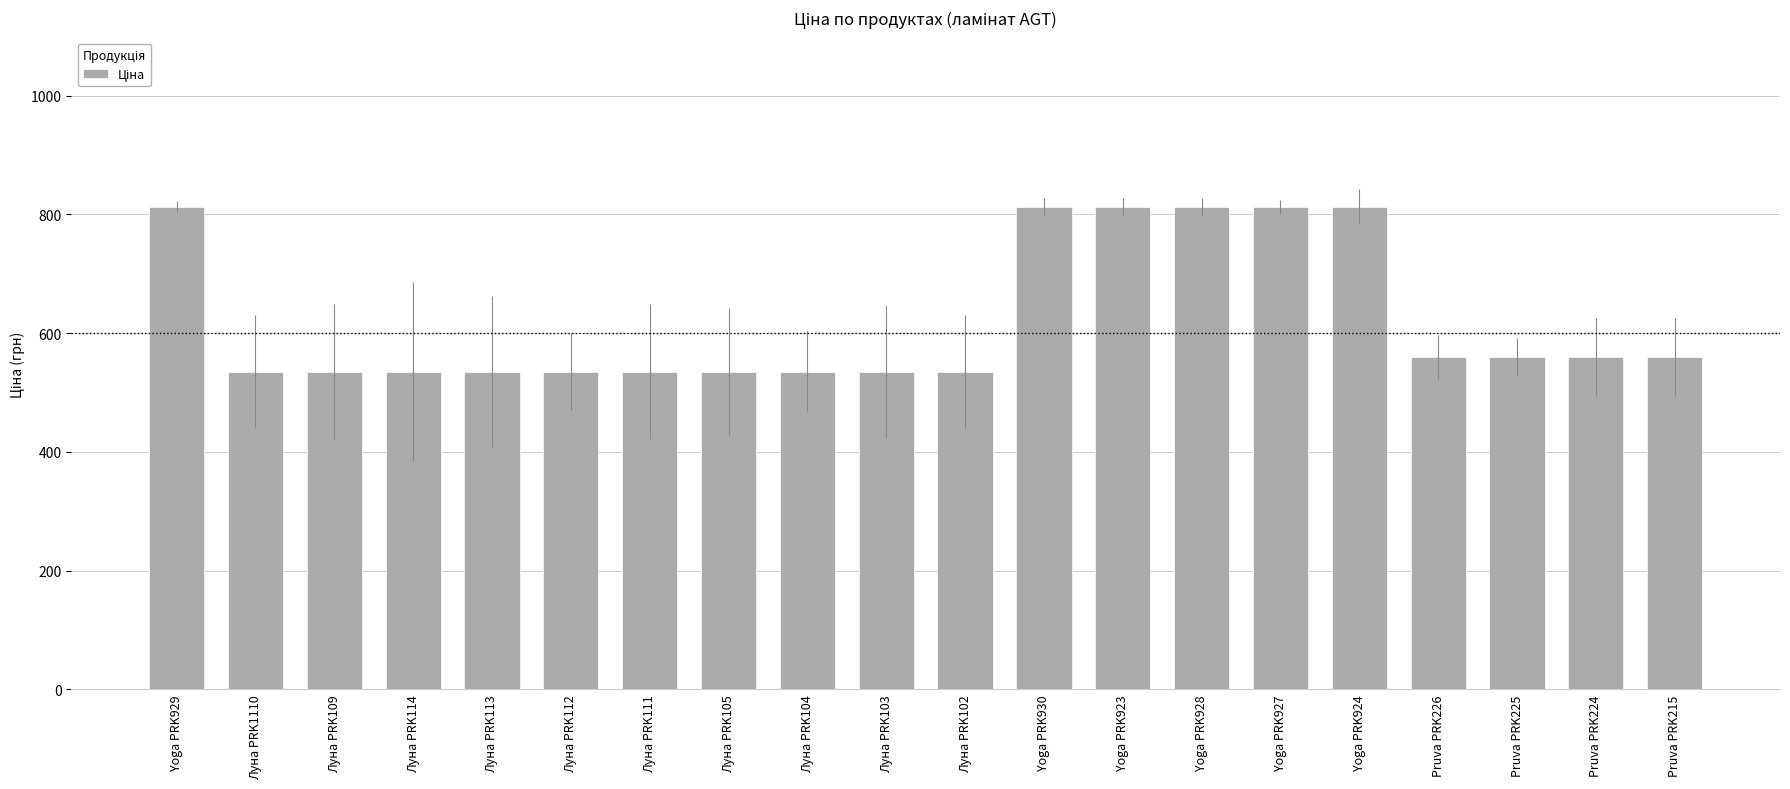

What is the greatest value displayed?

813.0